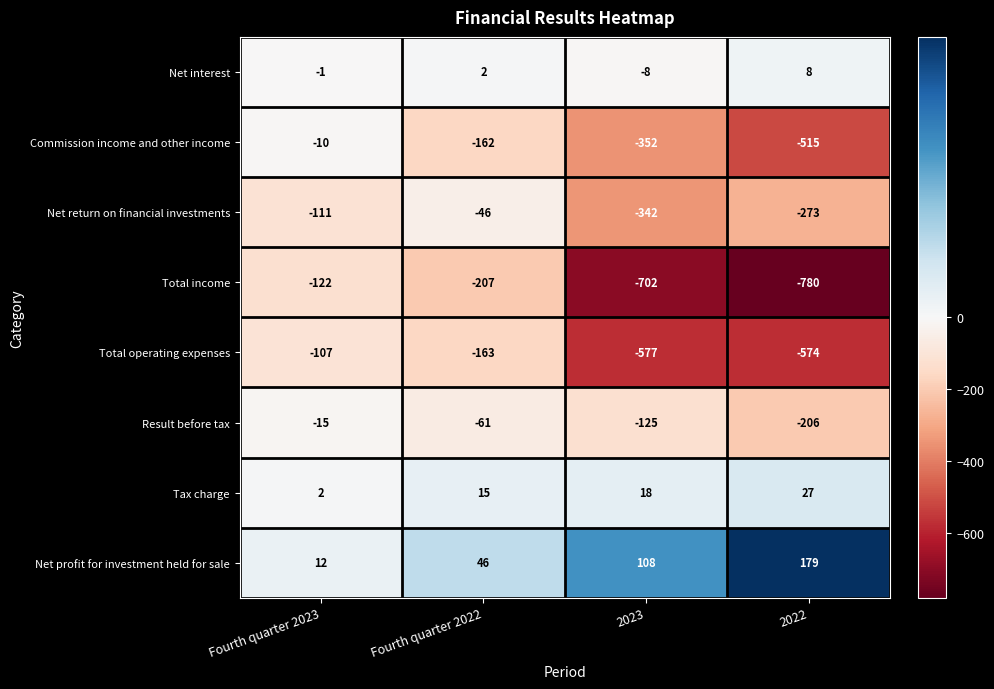

At which label is Commission income and other income closest to -262?

2023